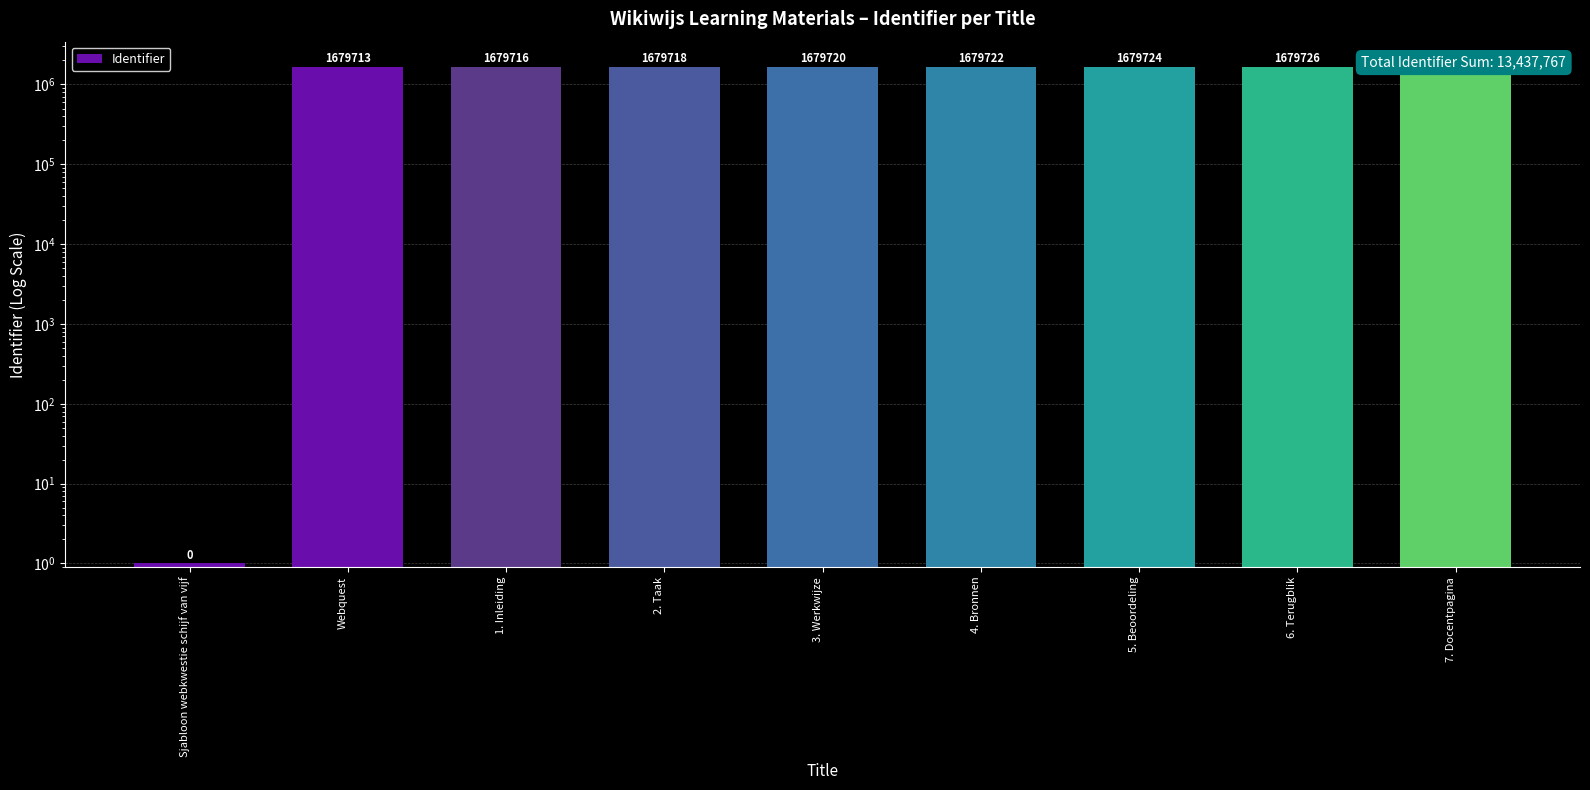

Rank the categories by value from highest to lowest.

7. Docentpagina, 6. Terugblik, 5. Beoordeling, 4. Bronnen, 3. Werkwijze, 2. Taak, 1. Inleiding, Webquest, Sjabloon webkwestie schijf van vijf